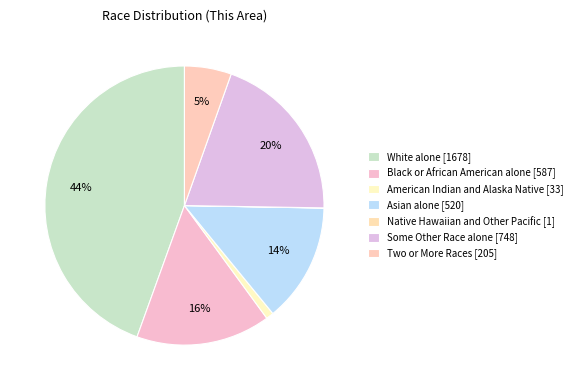

To the nearest percent, what portion does Two or More Races represent?

5%